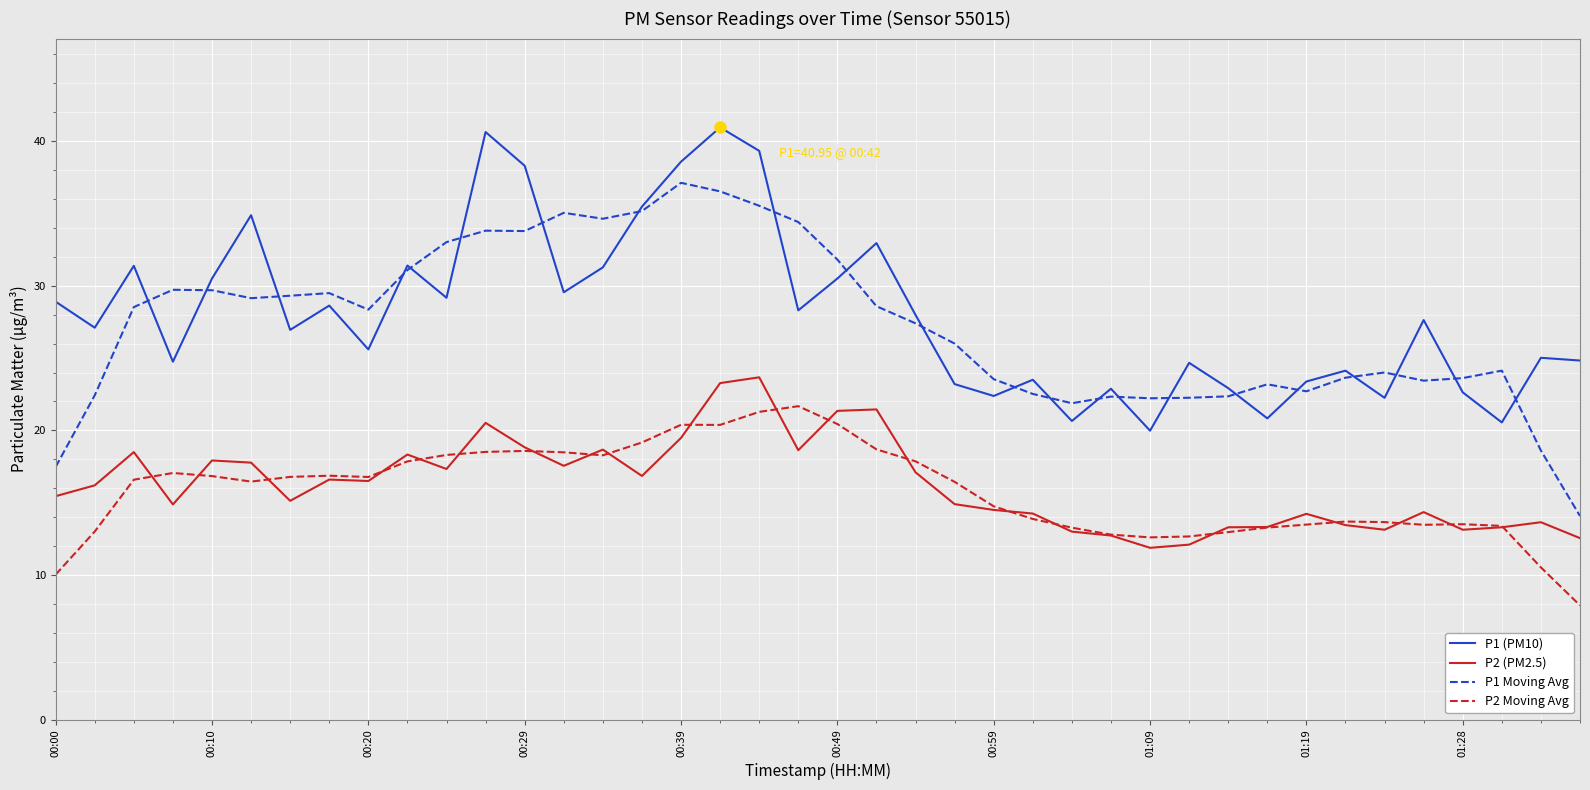

What is the greatest value displayed?

41.0